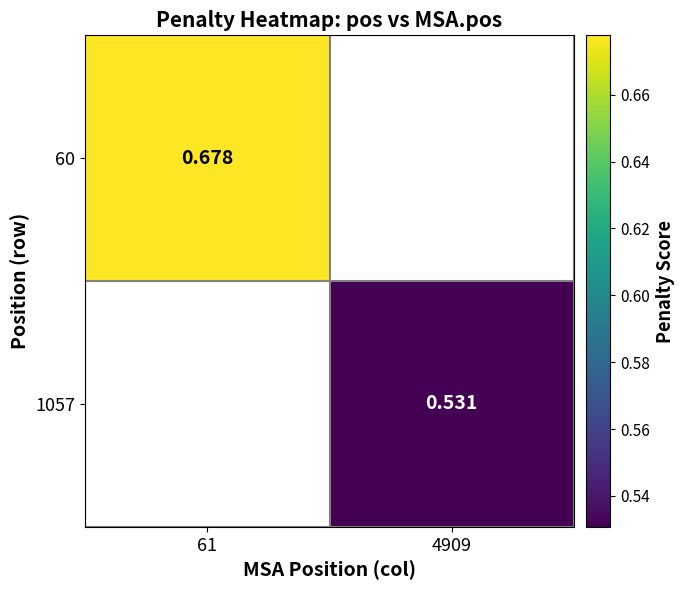

Where is 60 nearest to the value 0?

61